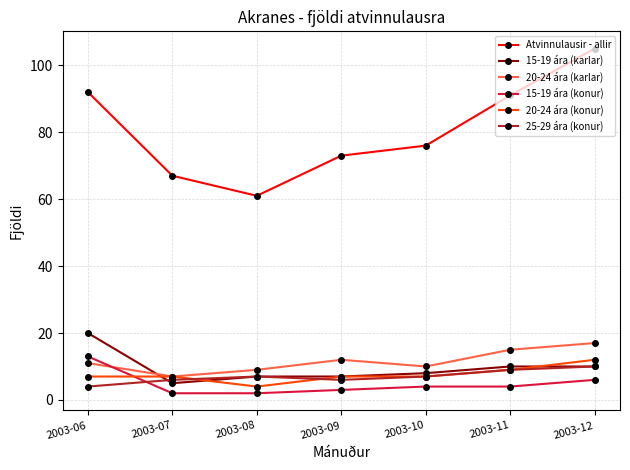

At which category does the chart reach its peak across all series?

2003-12